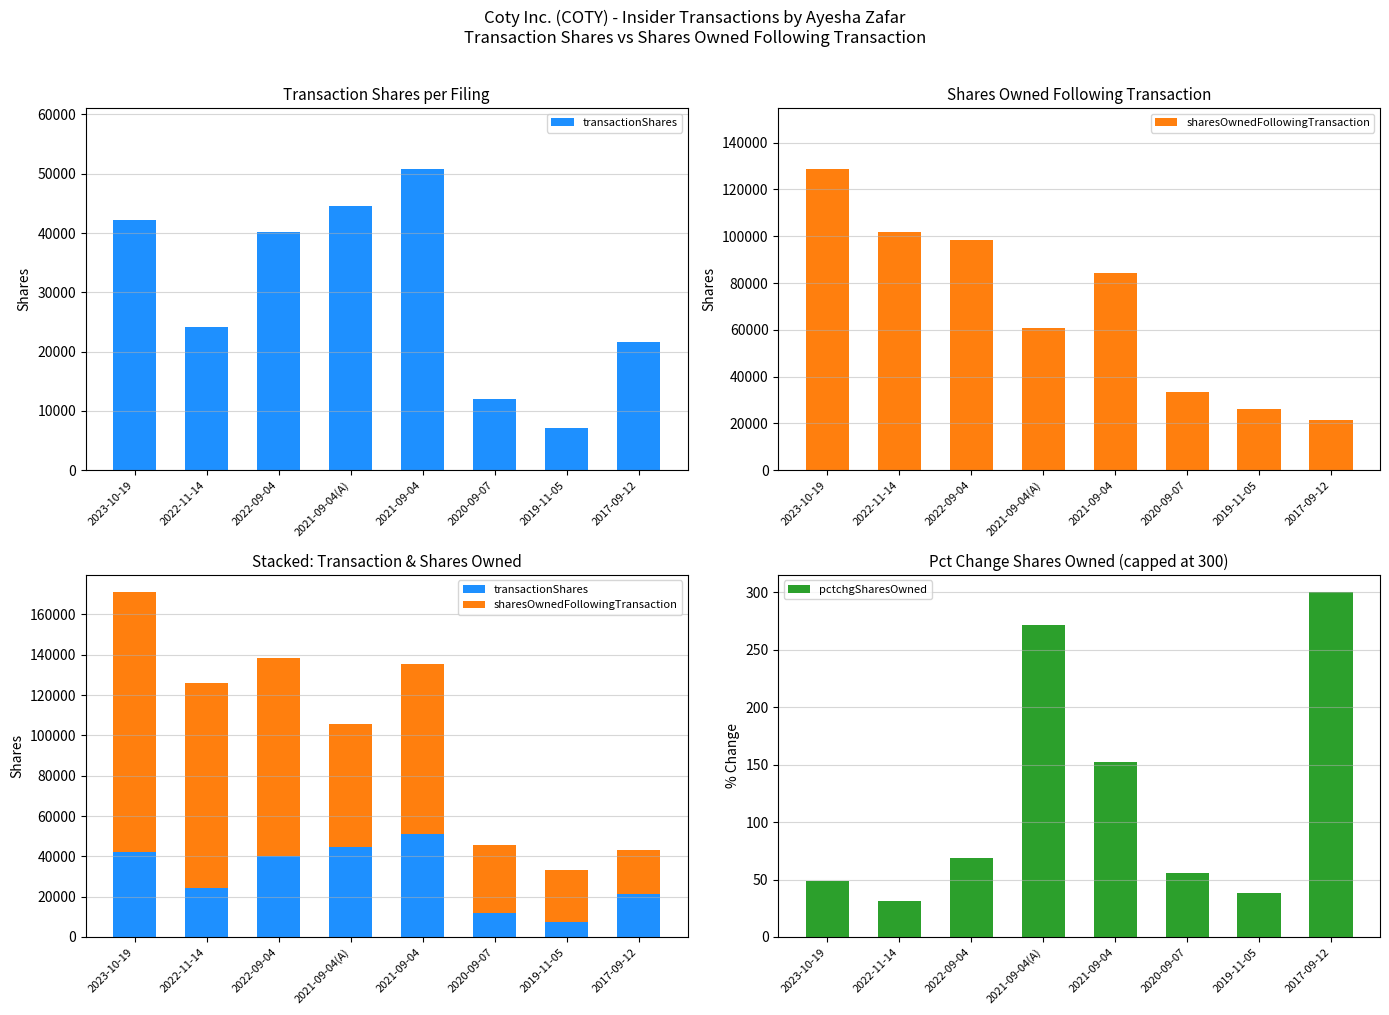

Reading left to right, transcribe all the data shown in this chart.

transactionShares: 42151	24126	40224	44516	50883	12058	7191	21570
sharesOwnedFollowingTransaction: 128925	101971	98322	60954	84343	33460	26012	21570
pctchgSharesOwned: 49	31	69	271	152	56	38	300